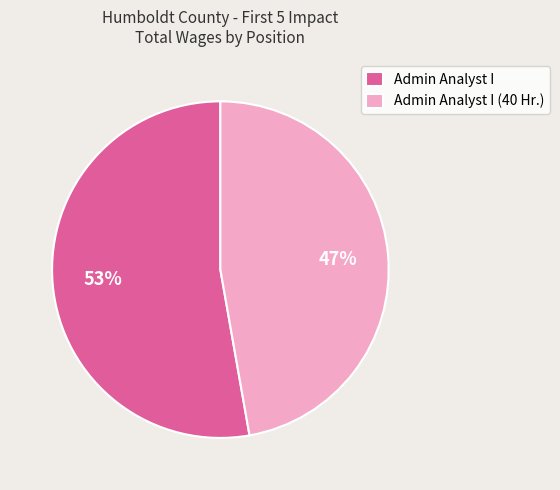

To the nearest percent, what is the difference between the largest and smallest slice percentages?

6%